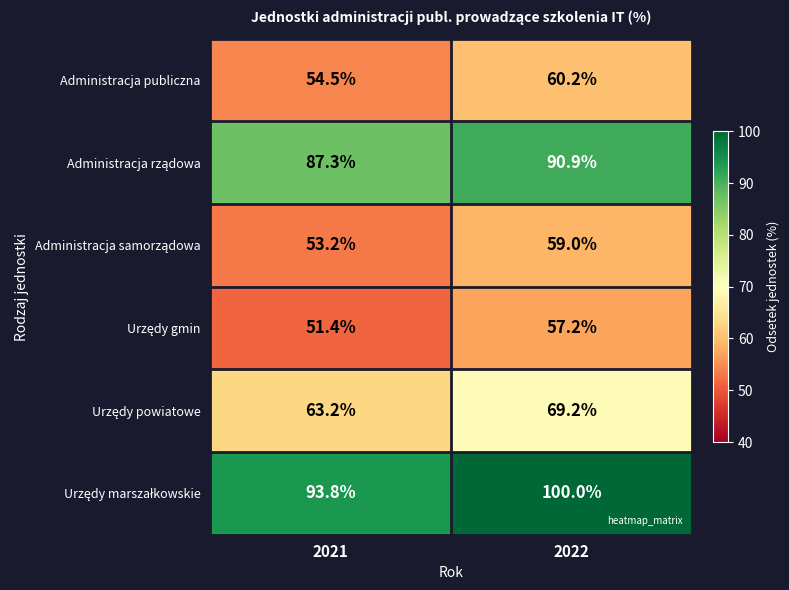

At how many categories does at least one series exceed 74?

2